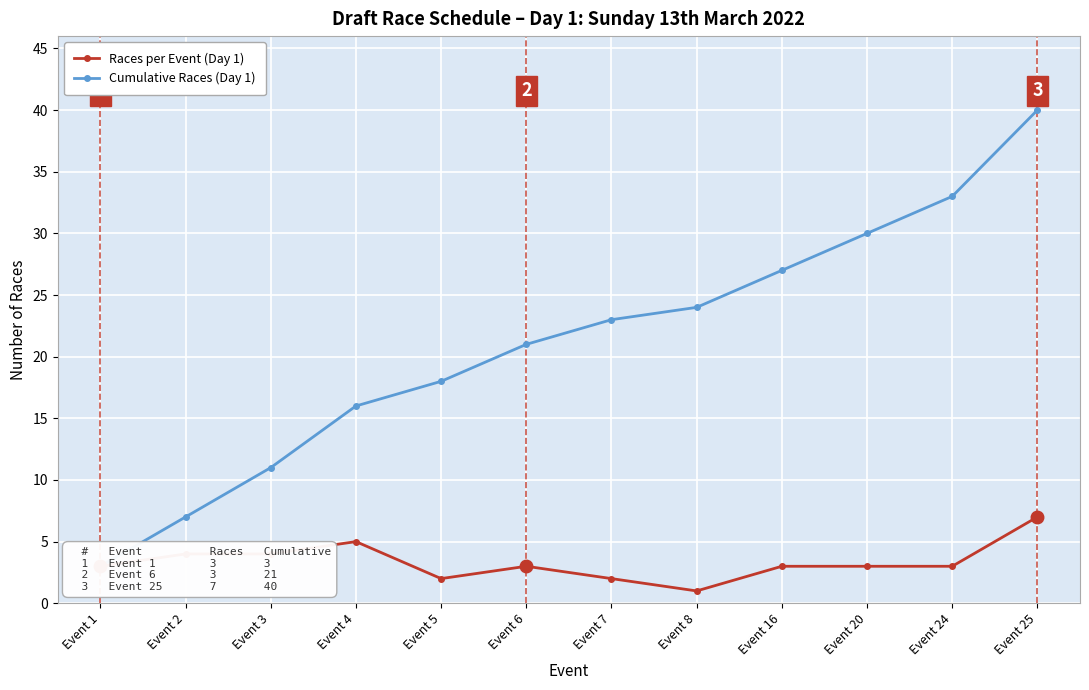

What are all the series names shown in the legend?

Races per Event (Day 1), Cumulative Races (Day 1)